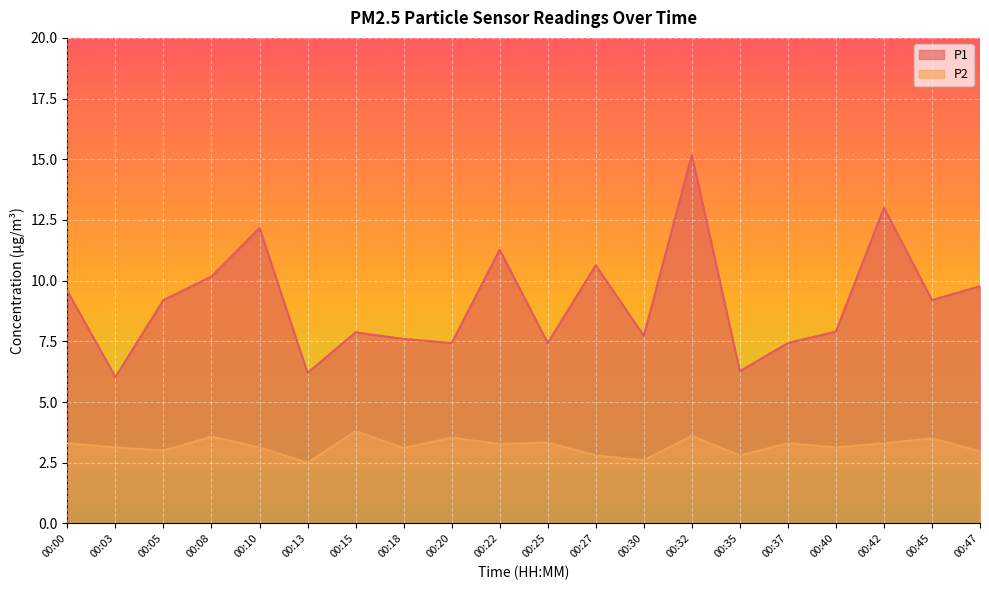

Which series has the widest spread of values?

P1